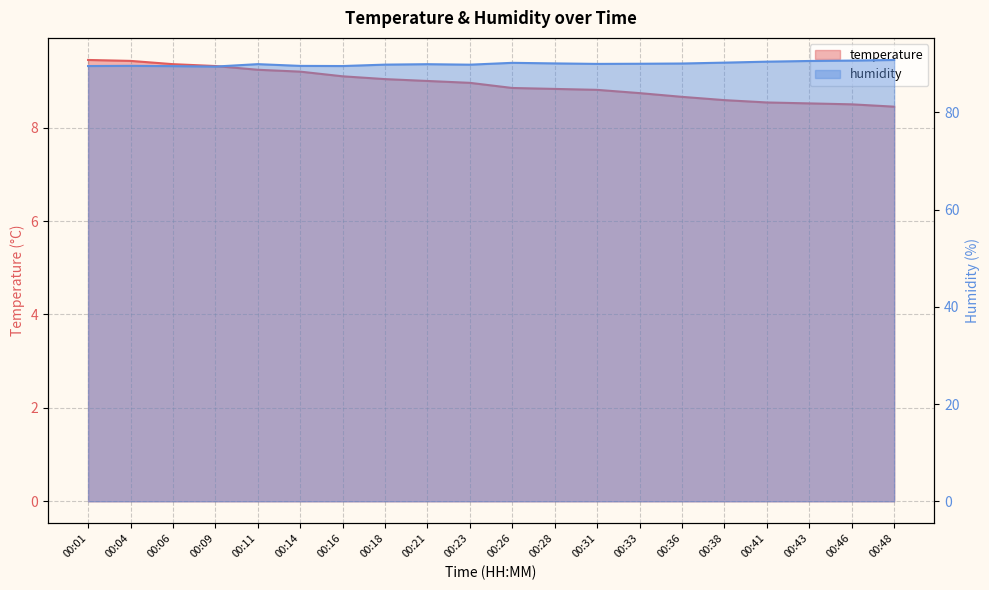

Rank the series at 00:43 from highest to lowest value.

humidity, temperature